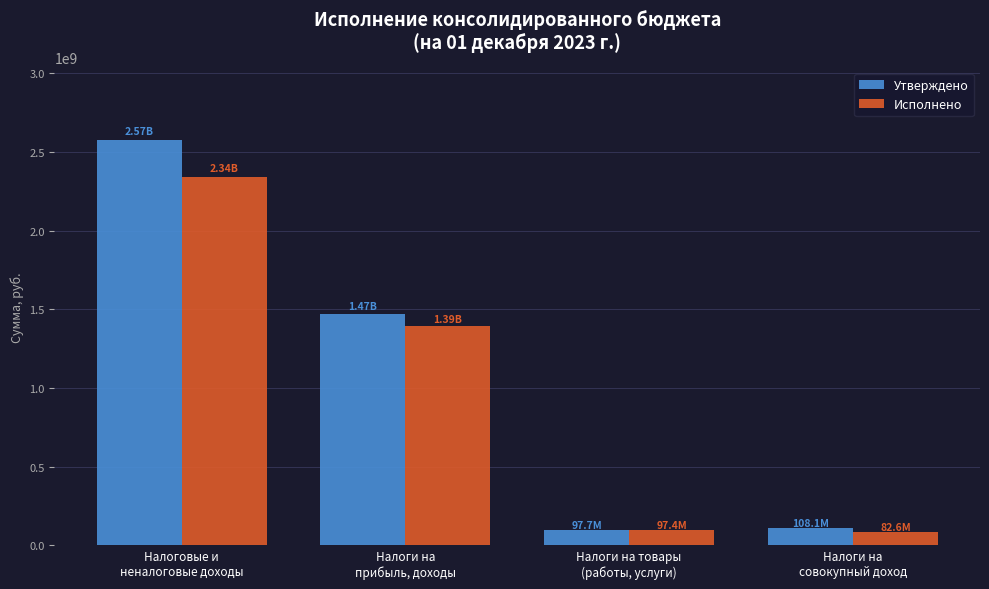

At which category is the sum across all series the highest?

Налоговые и
неналоговые доходы